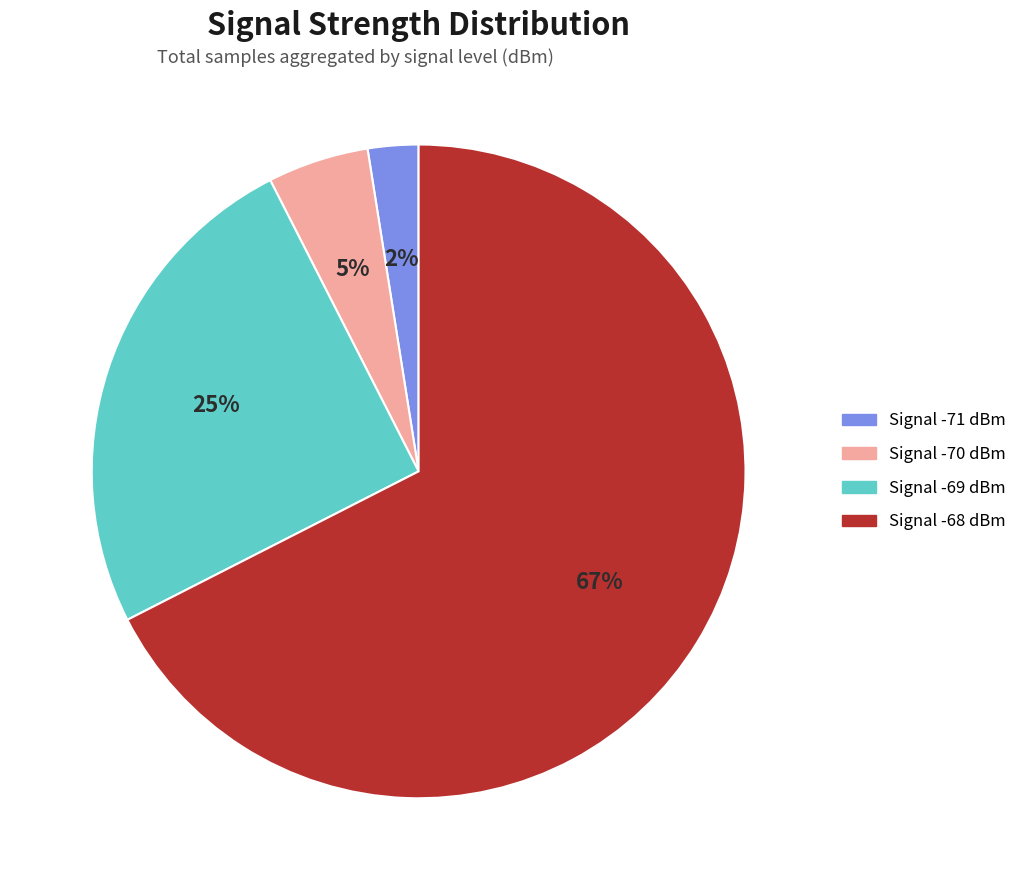

To the nearest percent, what is the average slice percentage?

25%